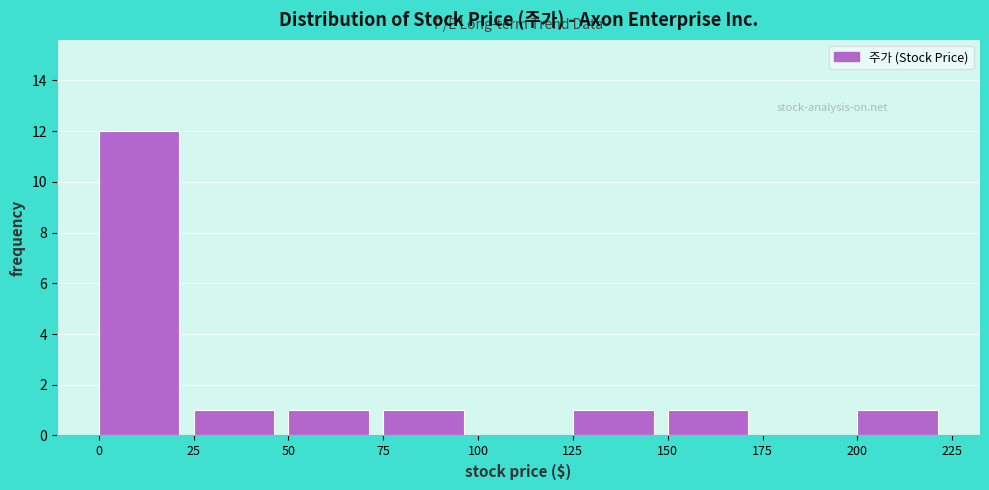

What is the height of the bar covering 200 to 225 on the x-axis? The values are not printed on the chart, so give them approximately, as read against the axis.

1